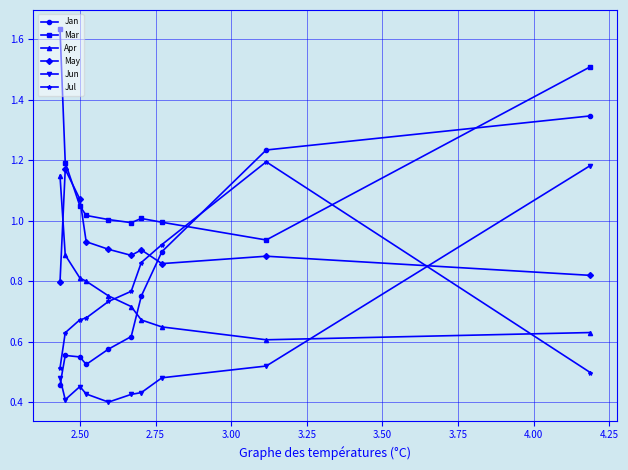

True or false: May has more than 0 interior local peaks.

True